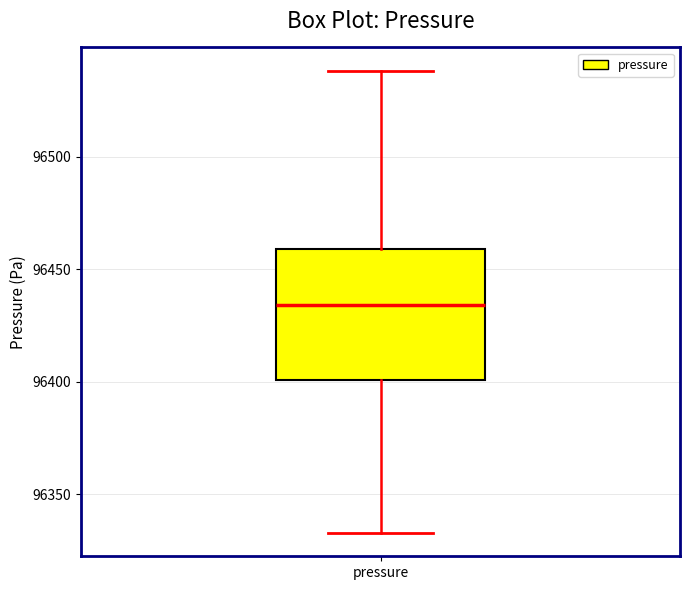

Read this box plot against the y-axis: the position of the median line, the range covered by the box, and the ends of both whiskers. The values are not printed on the chart, so give them approximately, as read against the axis.

median 96435, box 96400 to 96460, whiskers 96335 to 96540